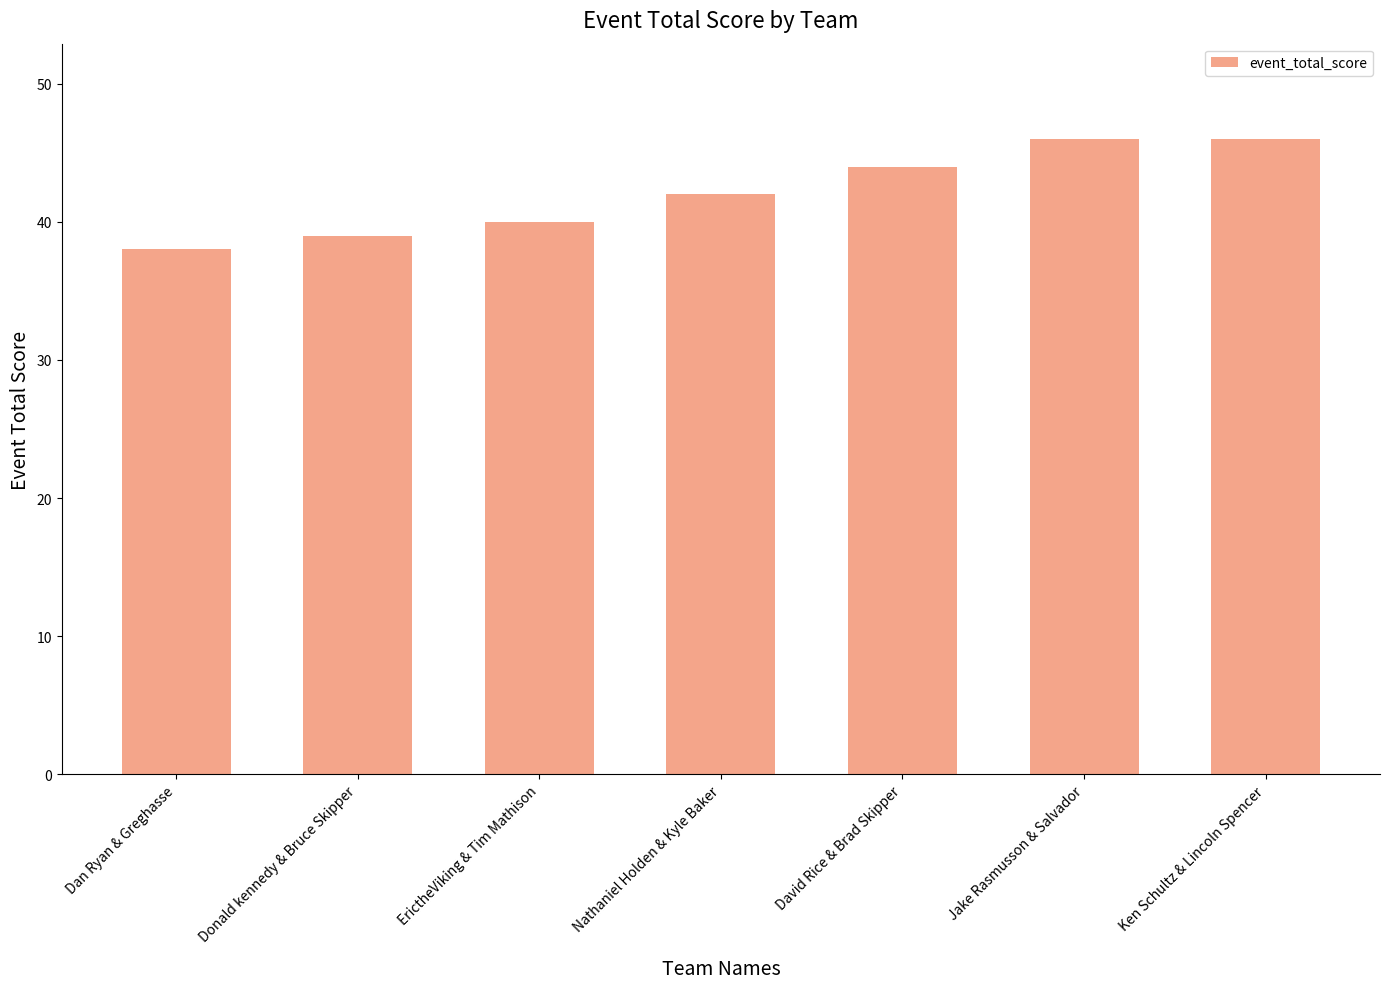

What position from the left is Nathaniel Holden & Kyle Baker?

4